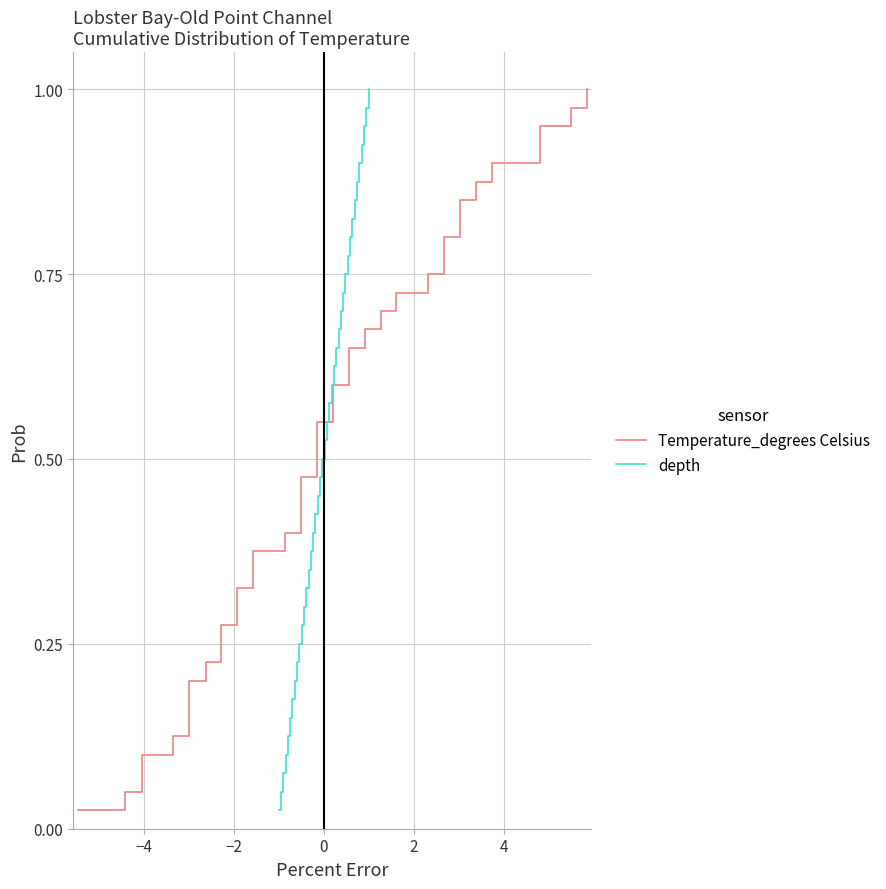

What is the sum of all Temperature_degrees Celsius values?

20.5